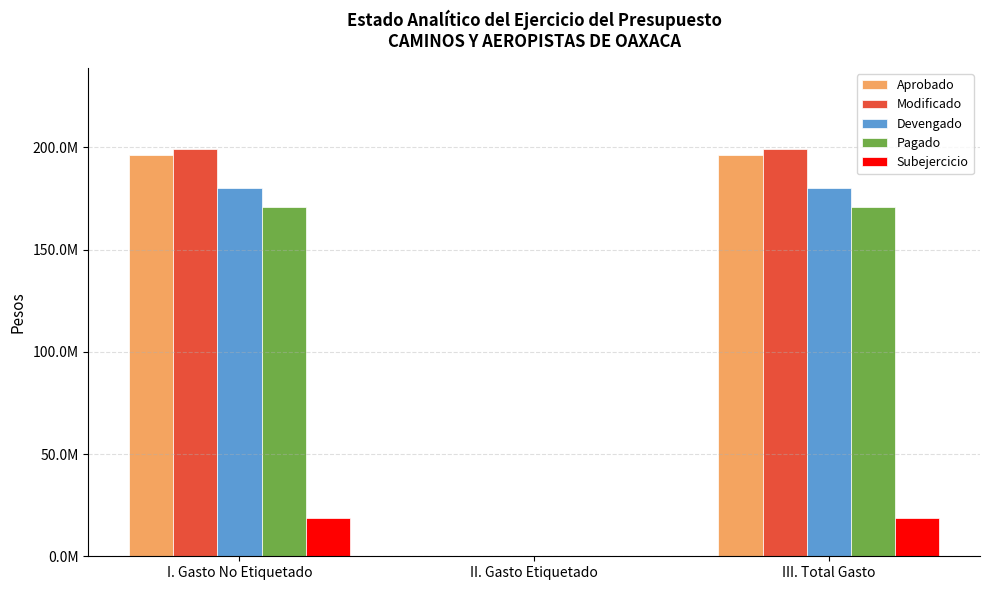

The value of Aprobado at III. Total Gasto is 196271776.1. True or false?

True